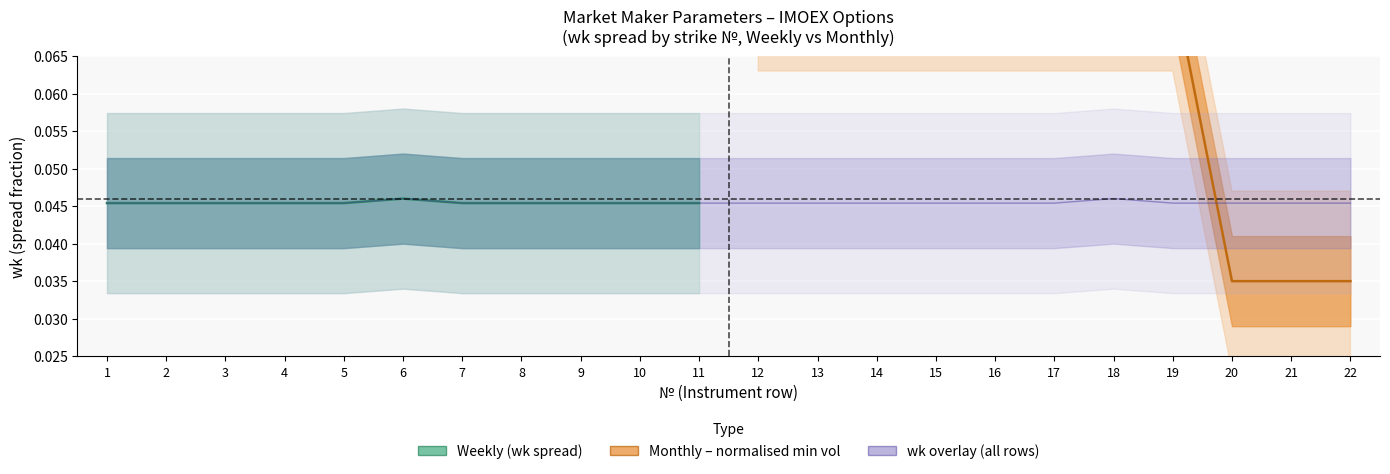

Is it true that the value at 2 is 0.0?

True